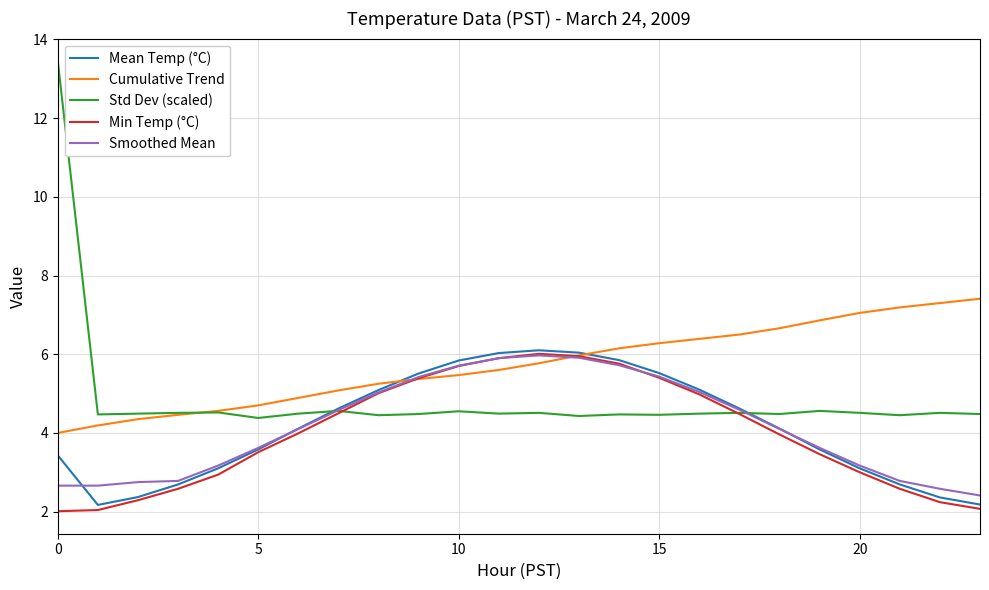

Which series has the largest range (max minus min)?

Std Dev (scaled)